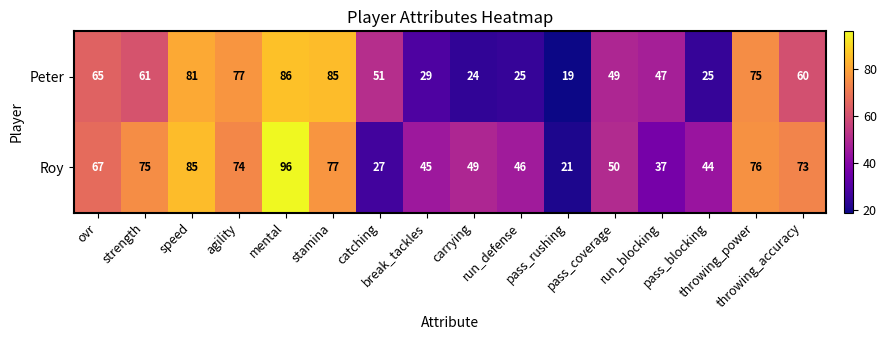

Count the number of data series in this chart.

2